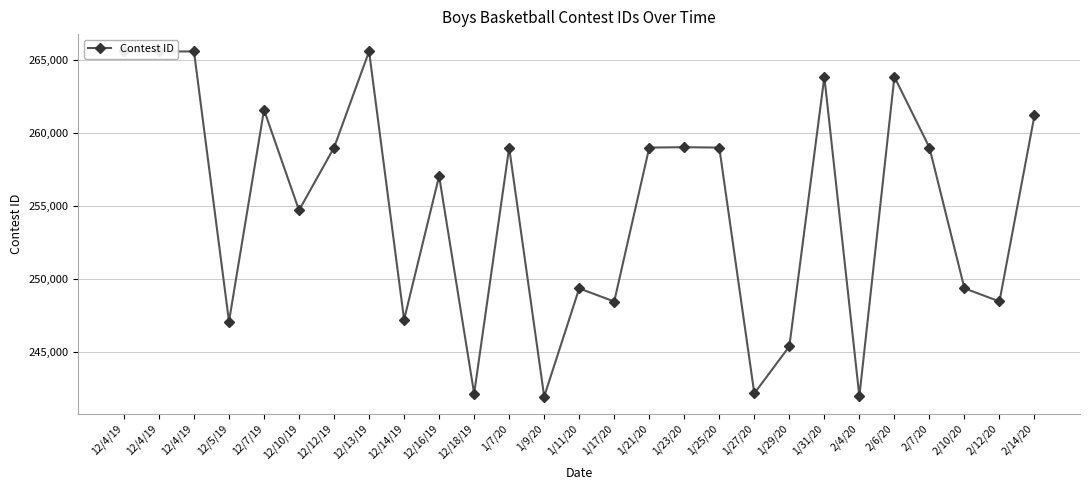

Reading right to left, extract all data points from this chart.

2/14/20=261213	2/12/20=248439	2/10/20=249341	2/7/20=259007	2/6/20=263856	2/4/20=241928	1/31/20=263855	1/29/20=245352	1/27/20=242126	1/25/20=259003	1/23/20=259029	1/21/20=259004	1/17/20=248434	1/11/20=249335	1/9/20=241910	1/7/20=259002	12/18/19=242109	12/16/19=257053	12/14/19=247190	12/13/19=265609	12/12/19=259005	12/10/19=254700	12/7/19=261592	12/5/19=247062	12/4/19=265603	12/4/19=265602	12/4/19=265601